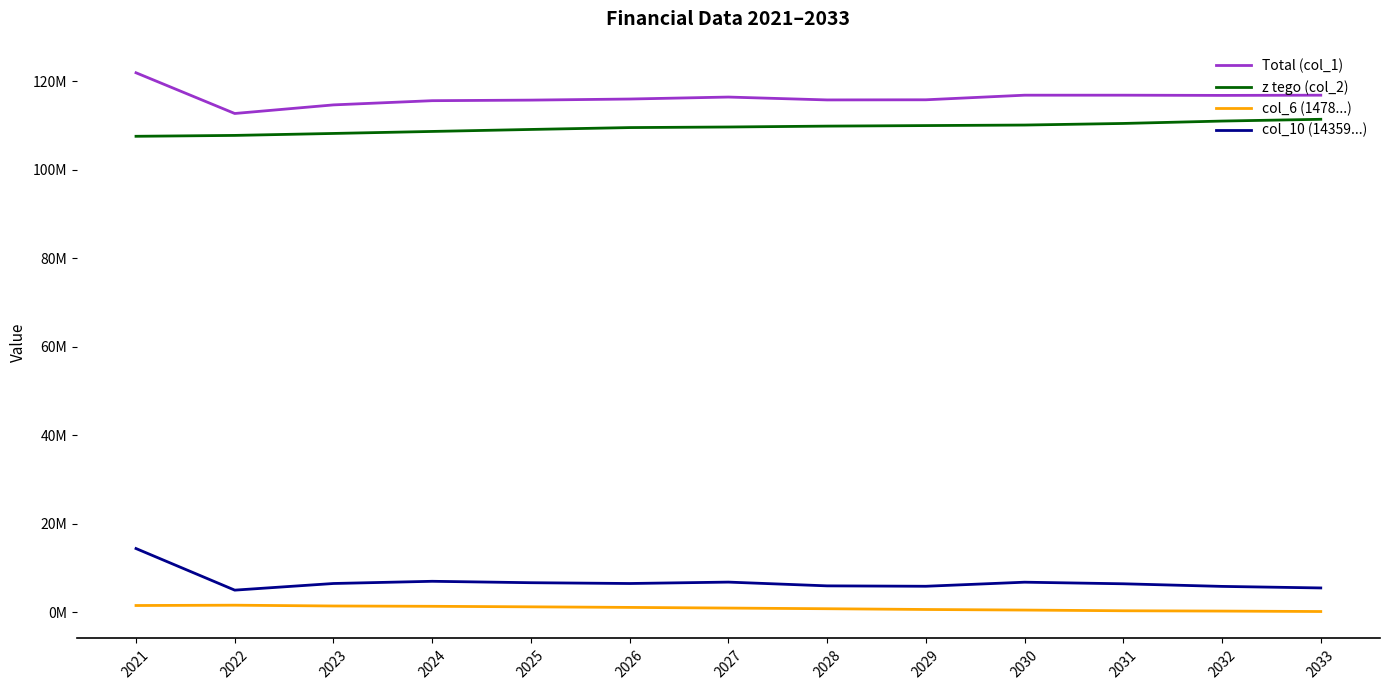

Reading left to right, list all the values displayed in this chart.

Total (col_1): 121917500	112711261	114655846	115607576	115737526	115980734	116428000	115778000	115810000	116850000	116850000	116800000	116850000
z tego (col_2): 107557718	107757000	108200000	108653628	109103628	109526836	109658000	109858000	109980000	110100000	110460000	111000000	111400000
col_6 (1478...): 1478000	1550000	1370000	1300000	1180000	1050000	900000	750000	580000	450000	290000	220000	120000
col_10 (14359...): 14359782	4954261	6455846	6953948	6633898	6453898	6770000	5920000	5830000	6750000	6390000	5800000	5450000